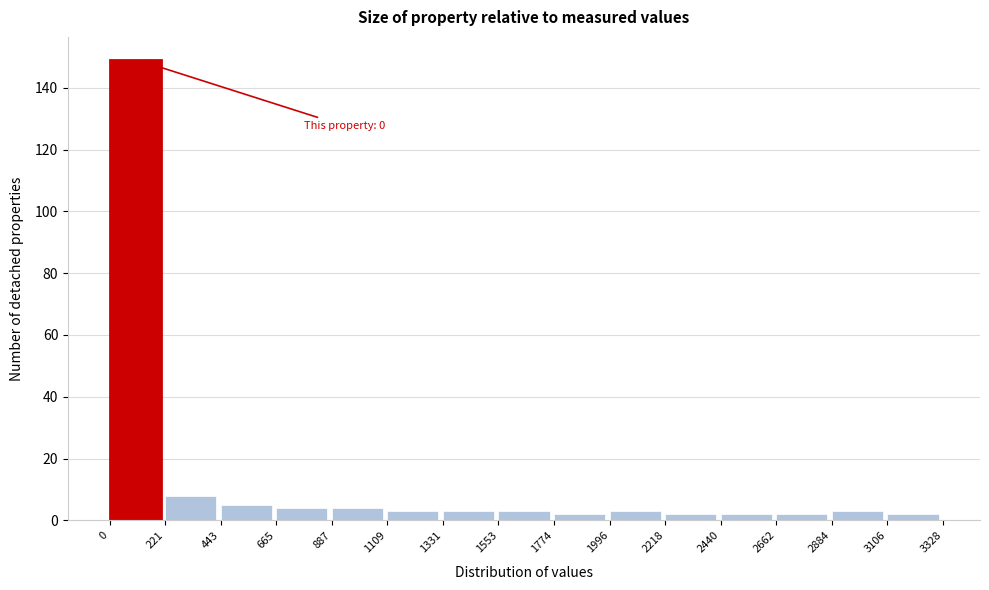

Which range on the x-axis has the tallest bar?

0 to 221